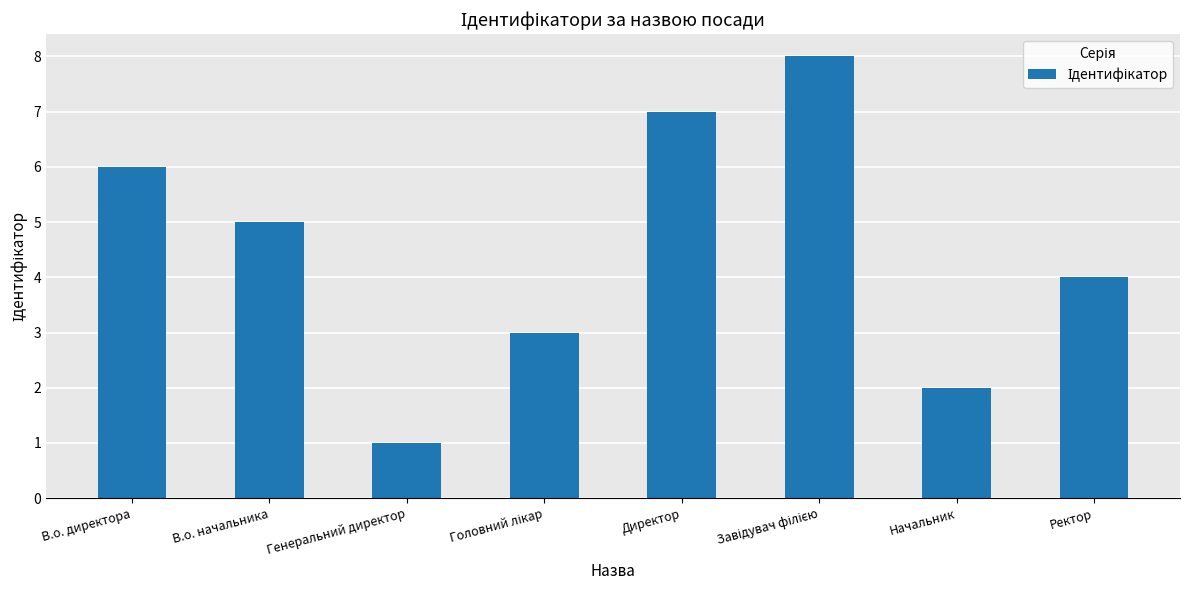

What is the maximum value shown in the chart?

8